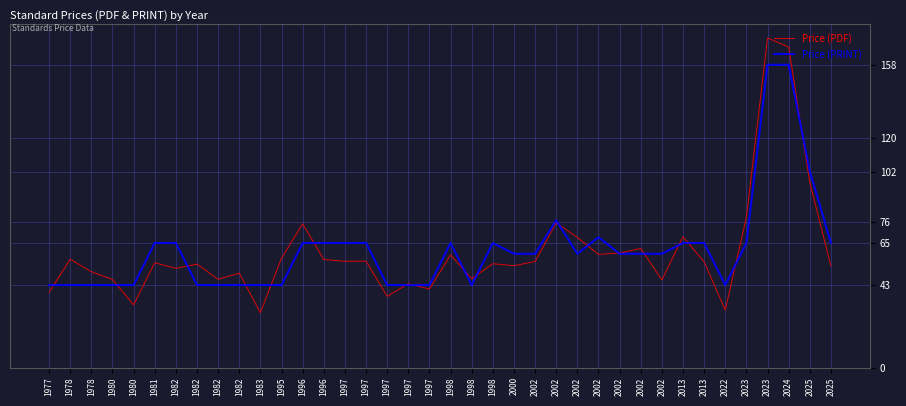

True or false: Price (PRINT) has more than 0 interior local peaks.

True